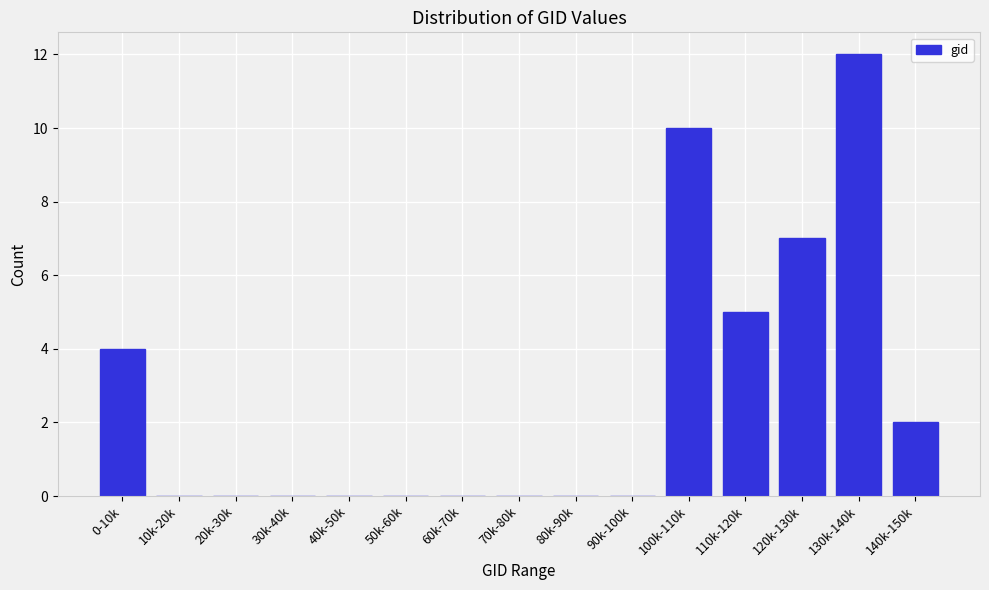

Reading left to right, what are all the values shown in this chart?

0-10k=4	10k-20k=0	20k-30k=0	30k-40k=0	40k-50k=0	50k-60k=0	60k-70k=0	70k-80k=0	80k-90k=0	90k-100k=0	100k-110k=10	110k-120k=5	120k-130k=7	130k-140k=12	140k-150k=2